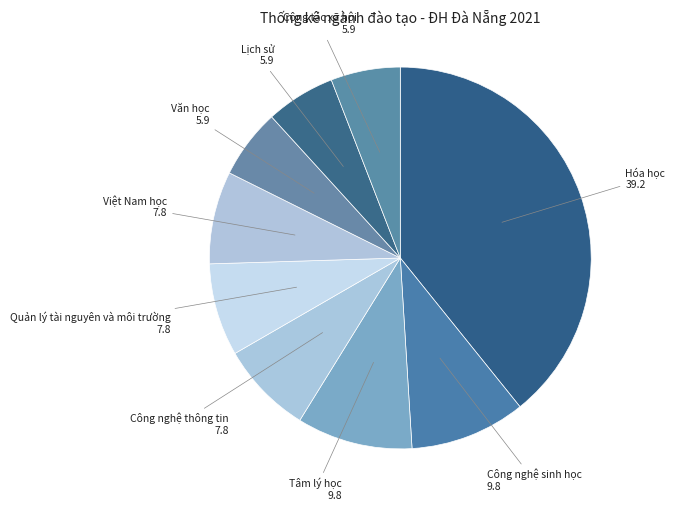

Is it true that Lịch sử is 16% of the pie?

False